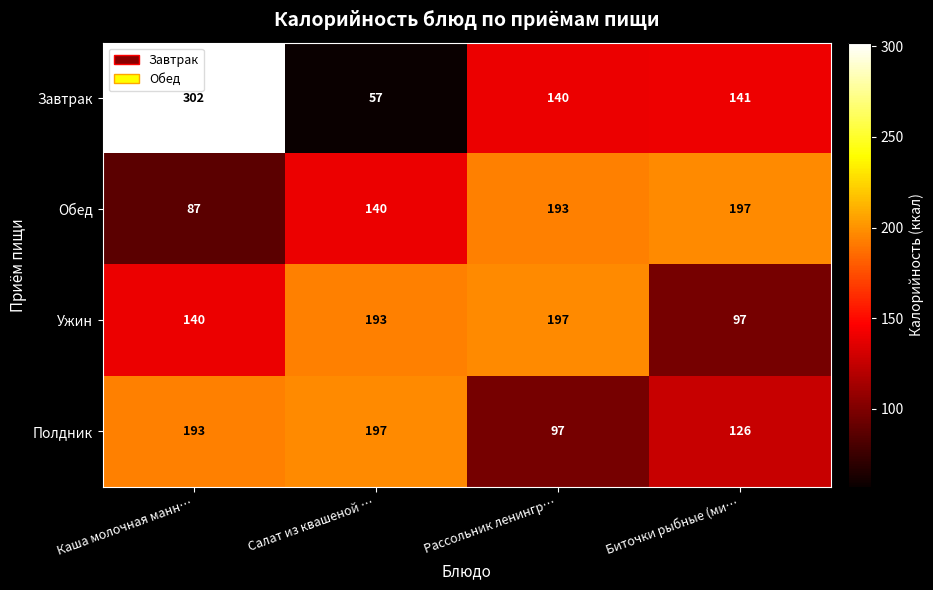

How many categories are shown in the chart?

4